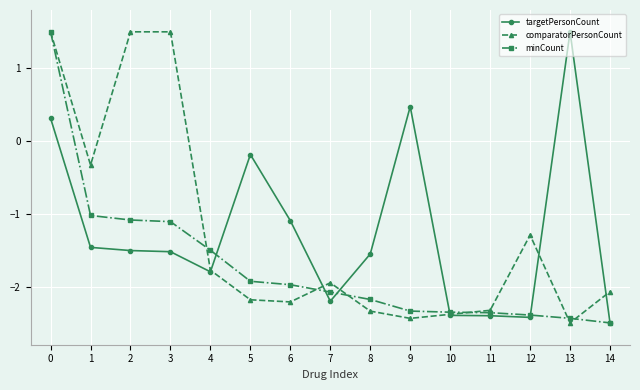

What is the smallest value displayed?

-2.5